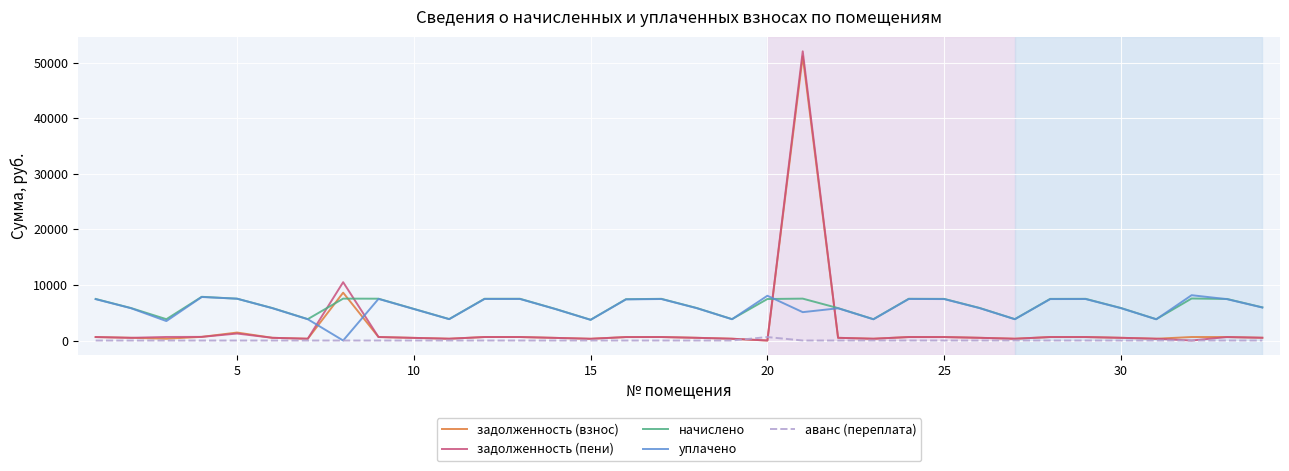

Which series has the widest spread of values?

задолженность (пени)